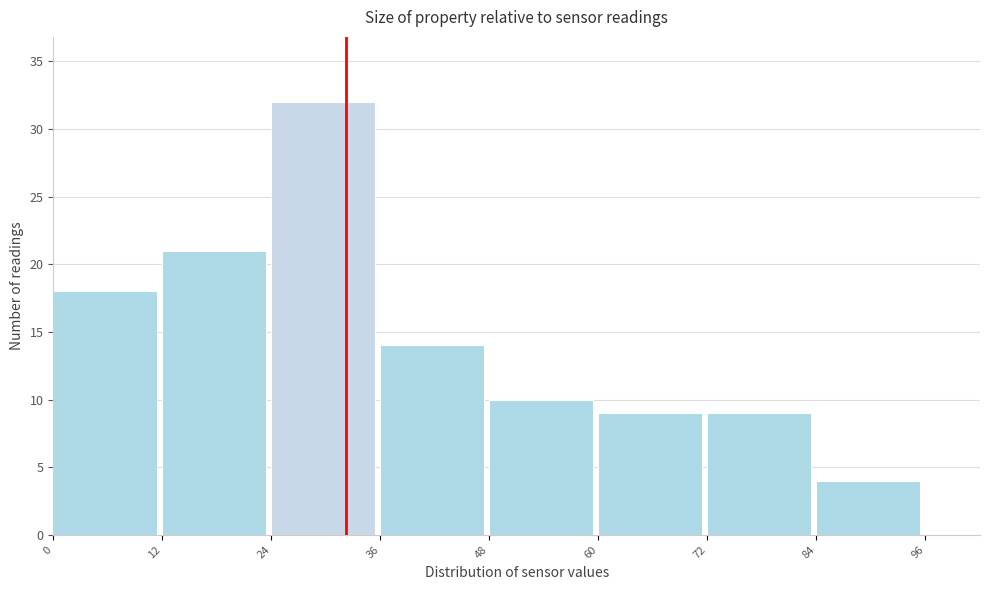

Reading left to right, list every bar in this chart as the range it spans on the x-axis followed by its height. The values are not printed on the chart, so give them approximately, as read against the axis.

0 to 12: 18
12 to 24: 21
24 to 36: 32
36 to 48: 14
48 to 60: 10
60 to 72: 9
72 to 84: 9
84 to 96: 4